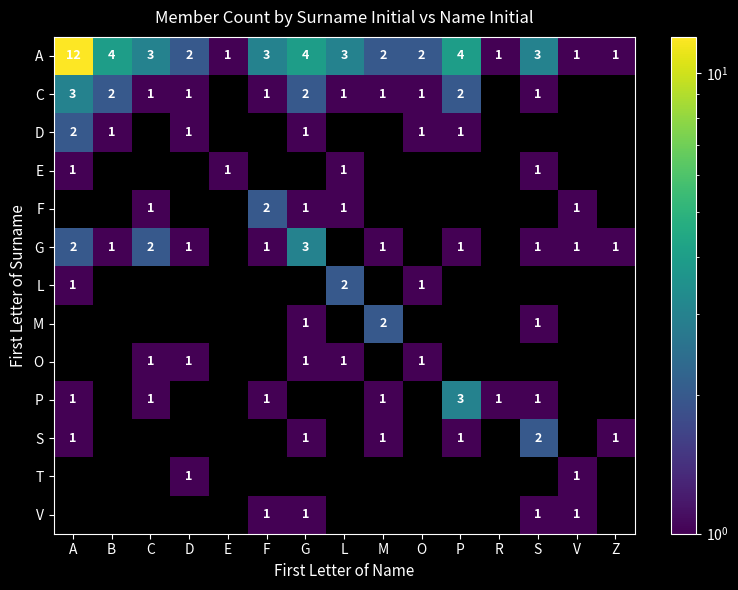

The G series shows 1 at G. True or false?

False